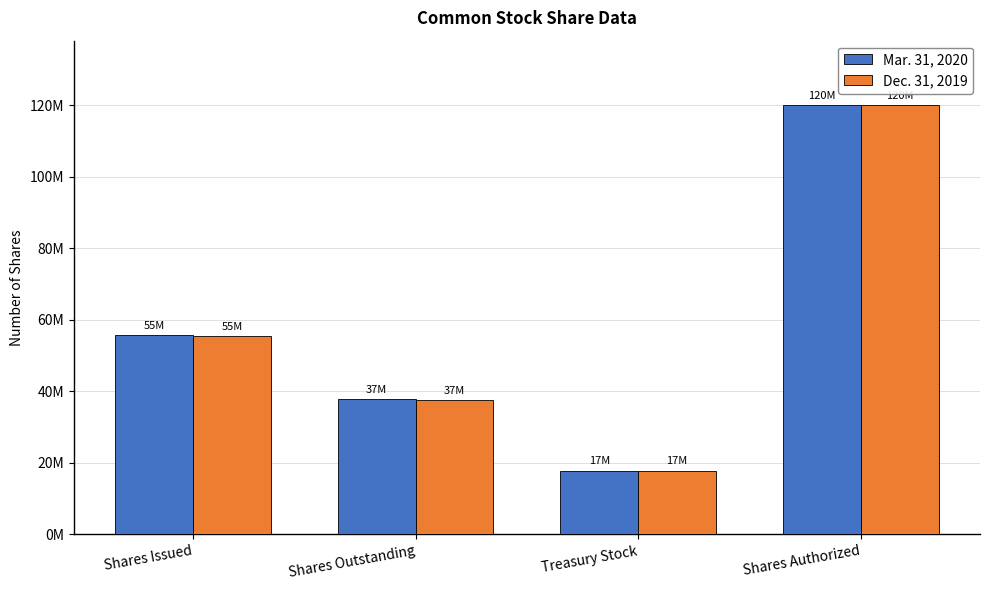

The Mar. 31, 2020 series shows 67710010 at Shares Outstanding. True or false?

False